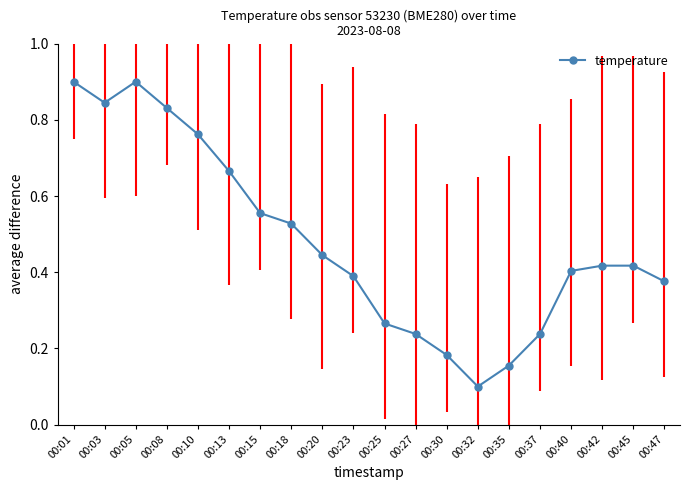

What is the greatest value displayed?

0.9